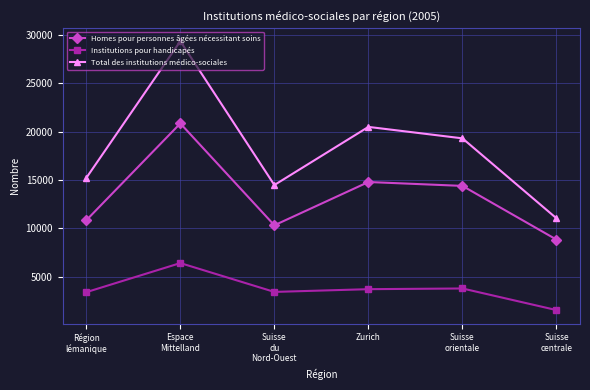

How many interior local peaks does the Total des institutions médico-sociales series have?

2